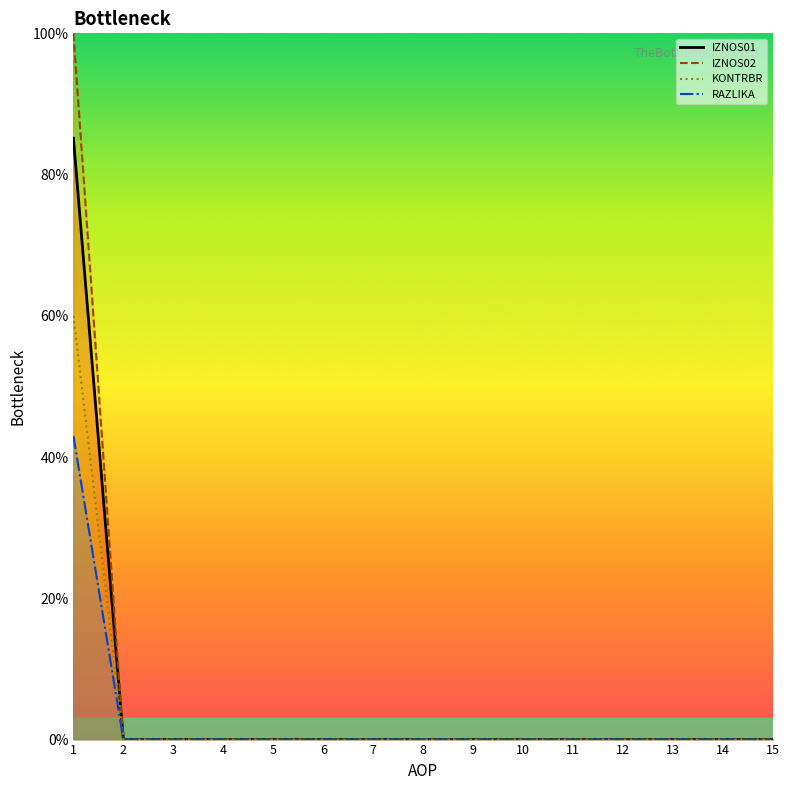

What is the maximum value for IZNOS02?

100.0